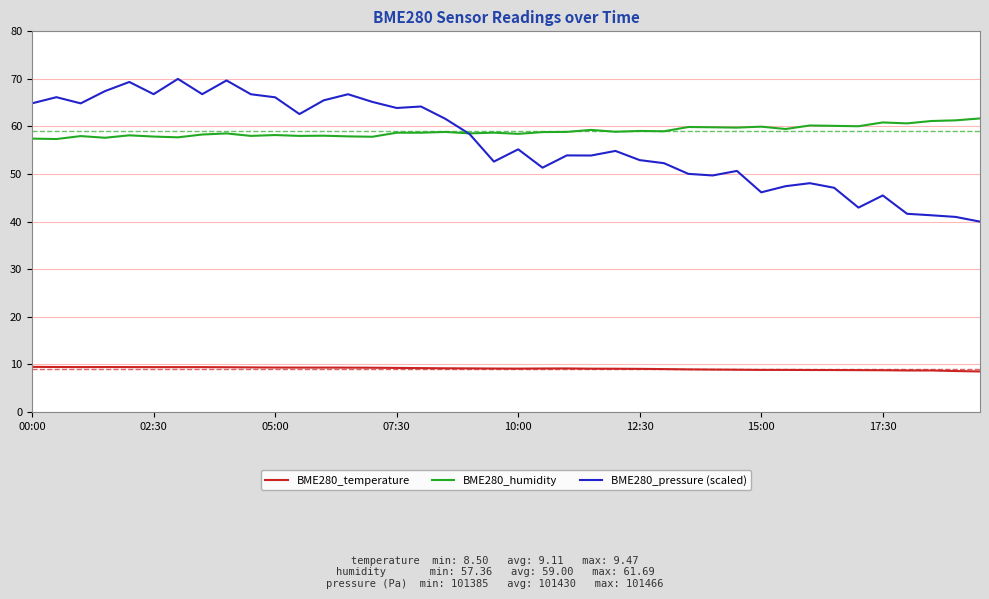

What is the maximum value shown in the chart?

70.0